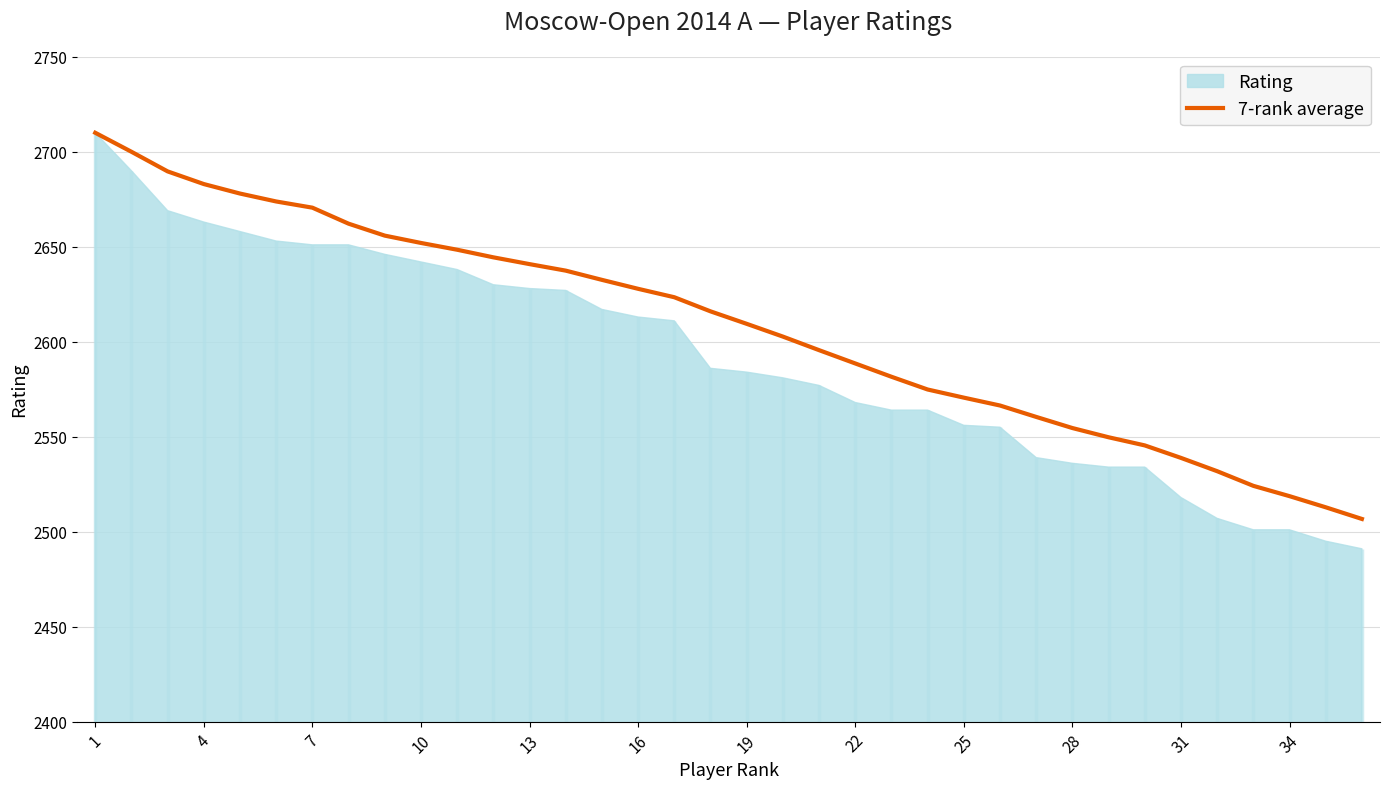

What is the maximum value for 7-rank average?

2710.0